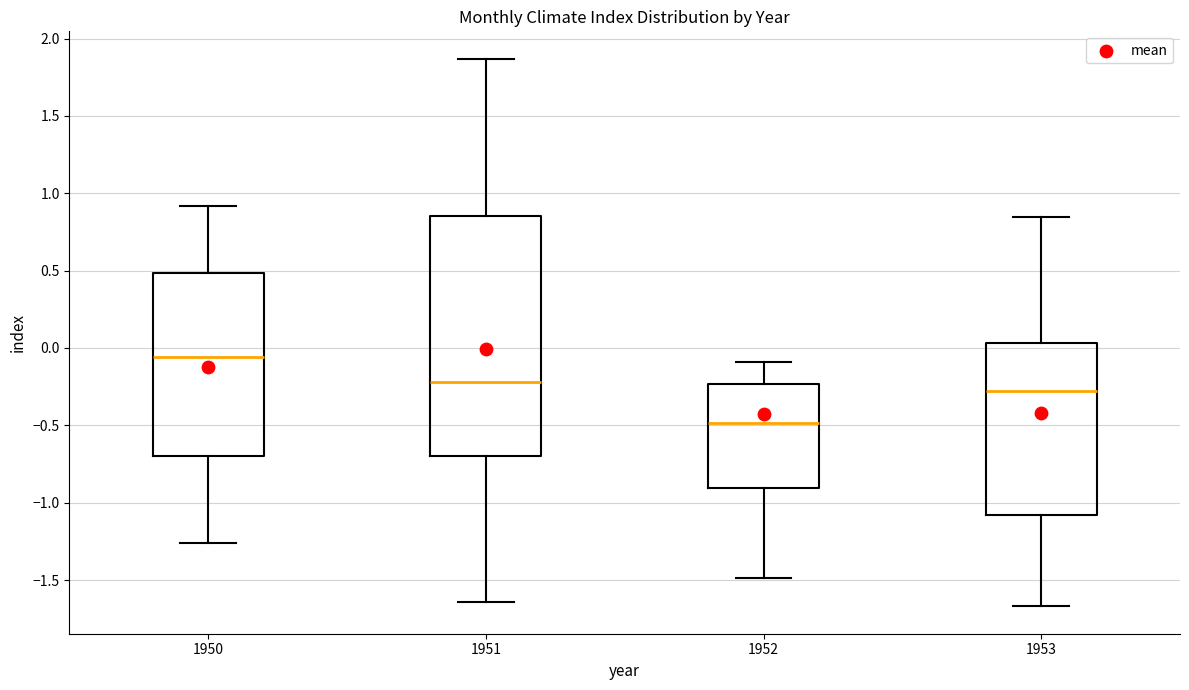

Reading left to right, read every box against the y-axis: the position of its median line, the range the box covers, and the ends of its whiskers. The values are not printed on the chart, so give them approximately, as read against the axis.

1950: median -0.05, box -0.70 to 0.50, whiskers -1.25 to 0.90
1951: median -0.20, box -0.70 to 0.85, whiskers -1.65 to 1.85
1952: median -0.50, box -0.90 to -0.25, whiskers -1.50 to -0.10
1953: median -0.25, box -1.10 to 0.05, whiskers -1.65 to 0.85